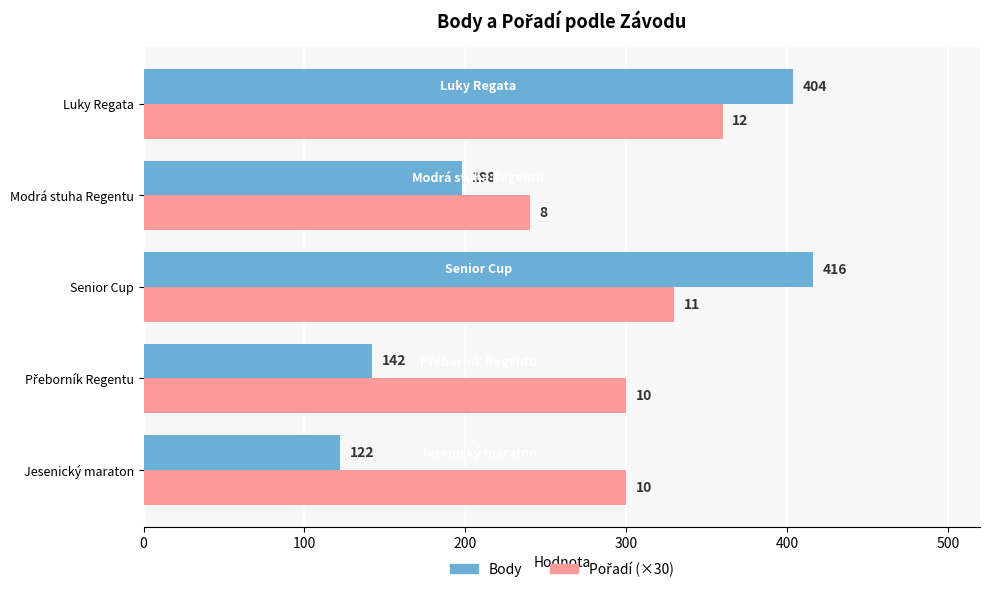

What is the approximate value of Body at Jesenický maraton, to the nearest 50?

100